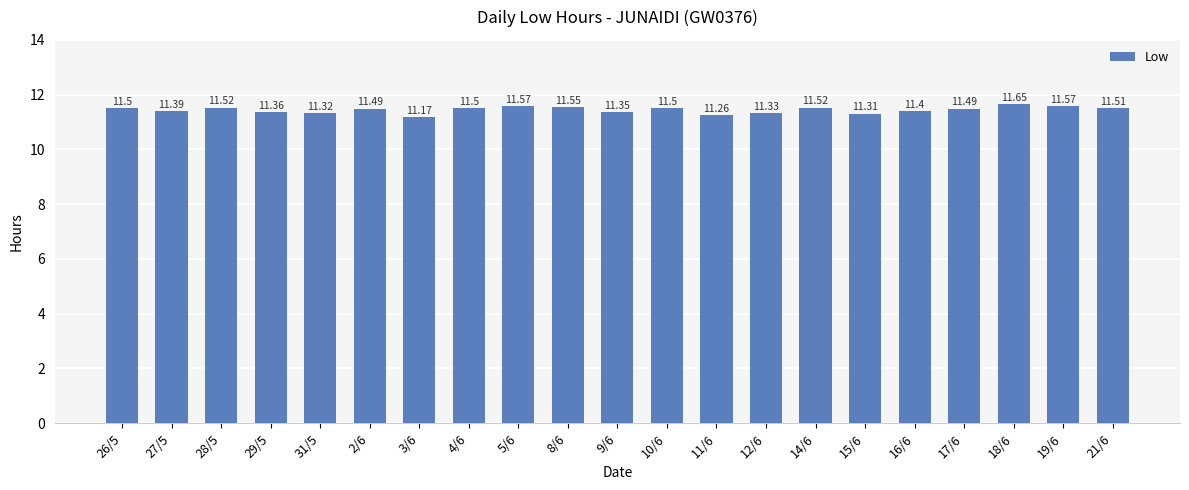

What is the ratio of the value at 8/6 to the value at 17/6?

1.0